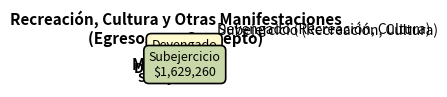

How many segments does this pie chart have?

2